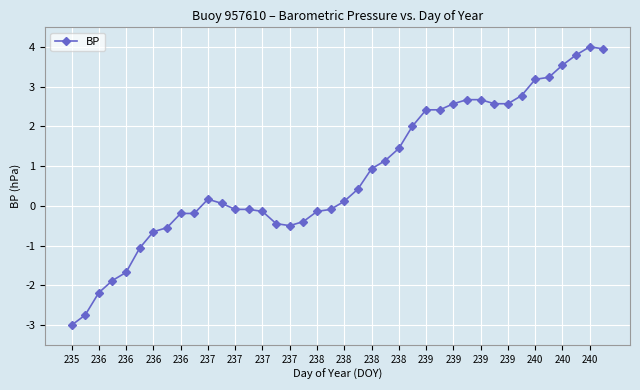

How many positive values are there?

22